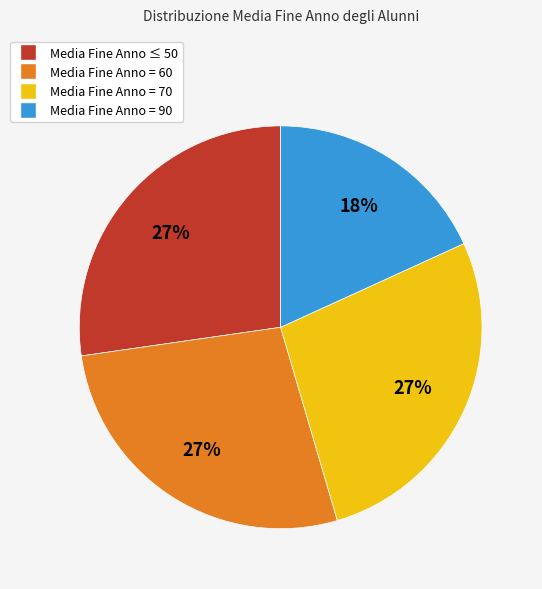

To the nearest percent, what is the difference between the largest and smallest slice percentages?

9%